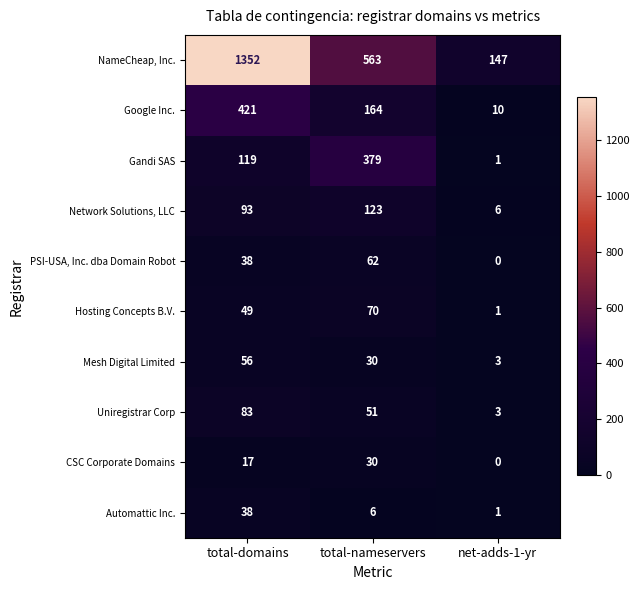

True or false: Network Solutions, LLC has a value of 10 at net-adds-1-yr.

False